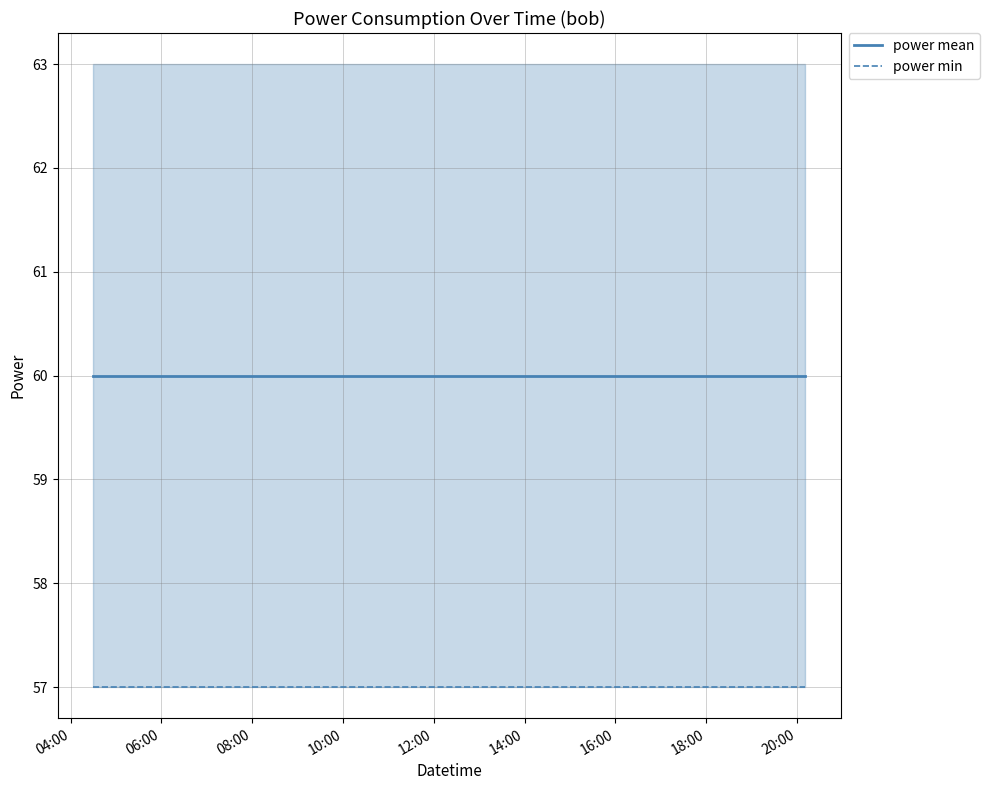

How many distinct data groups are displayed?

2